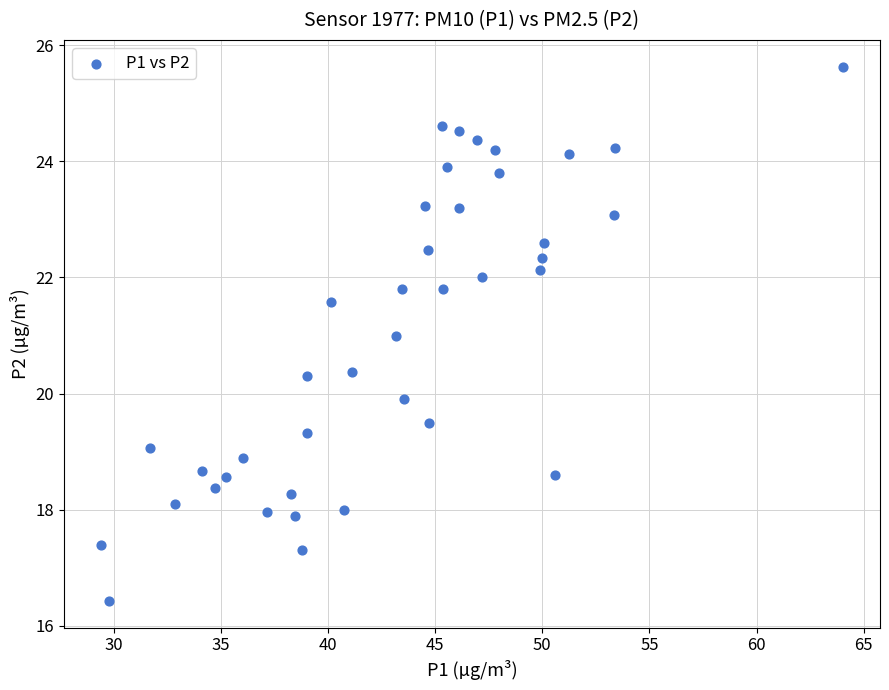

What is the range of Y values (max minus min)?

9.2